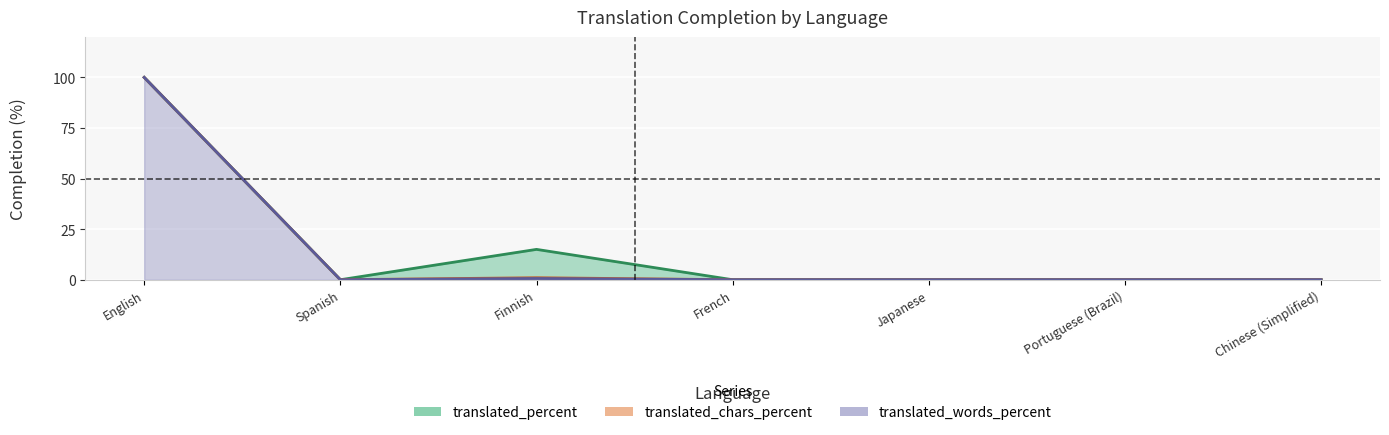

How many interior local peaks does the translated_chars_percent series have?

1